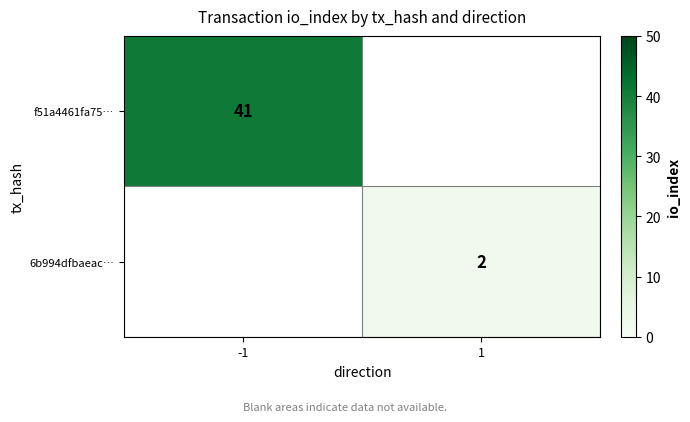

What is the total value across all series at -1?

41